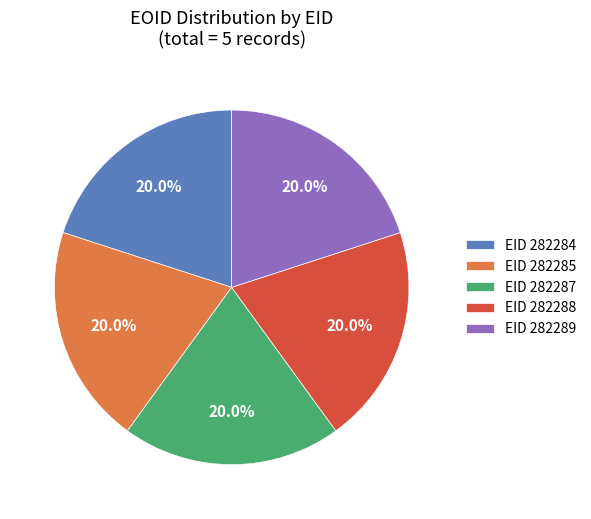

Is the sum of EID 282285 and EID 282288 greater than half?

No